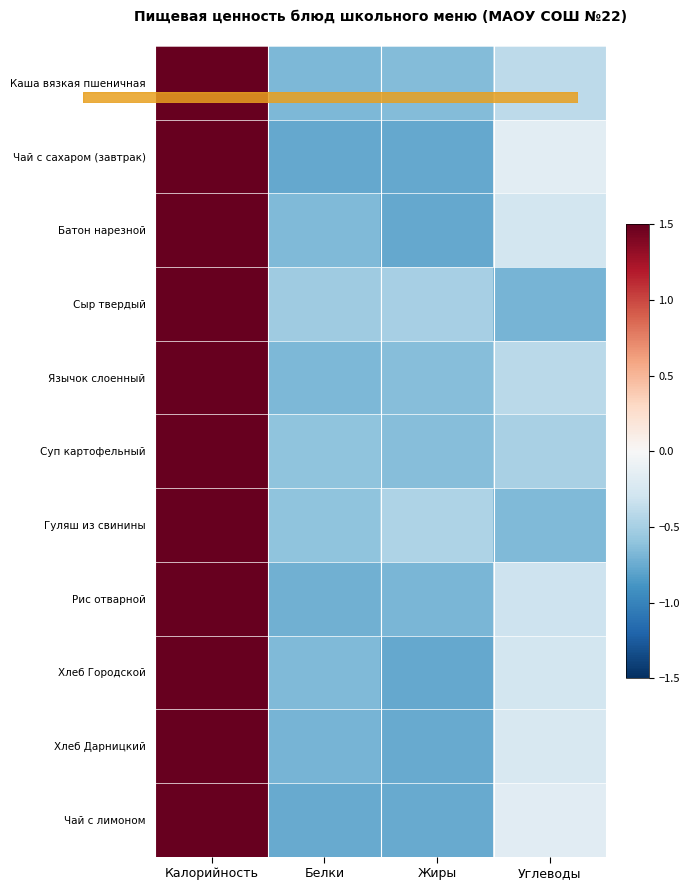

Which category has the lowest value across all series?

Жиры